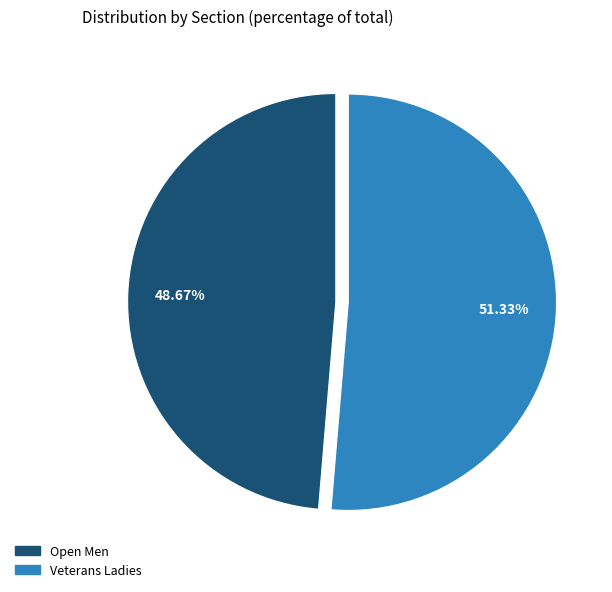

Do Open Men and Veterans Ladies together represent more than half of the pie?

Yes